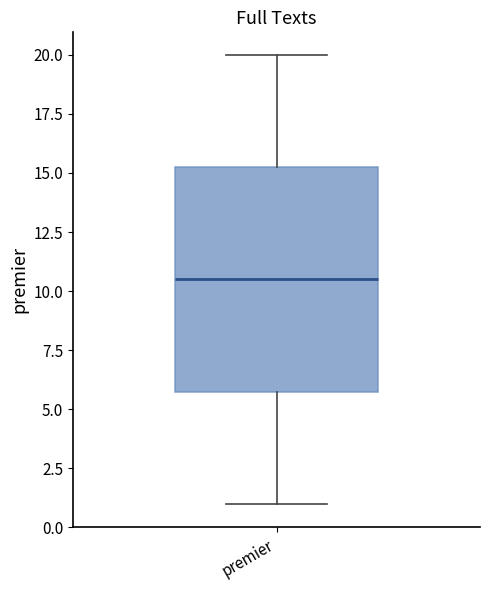

Where does the upper whisker of the box for premier end on the y-axis? The values are not printed on the chart, so give them approximately, as read against the axis.

20.0